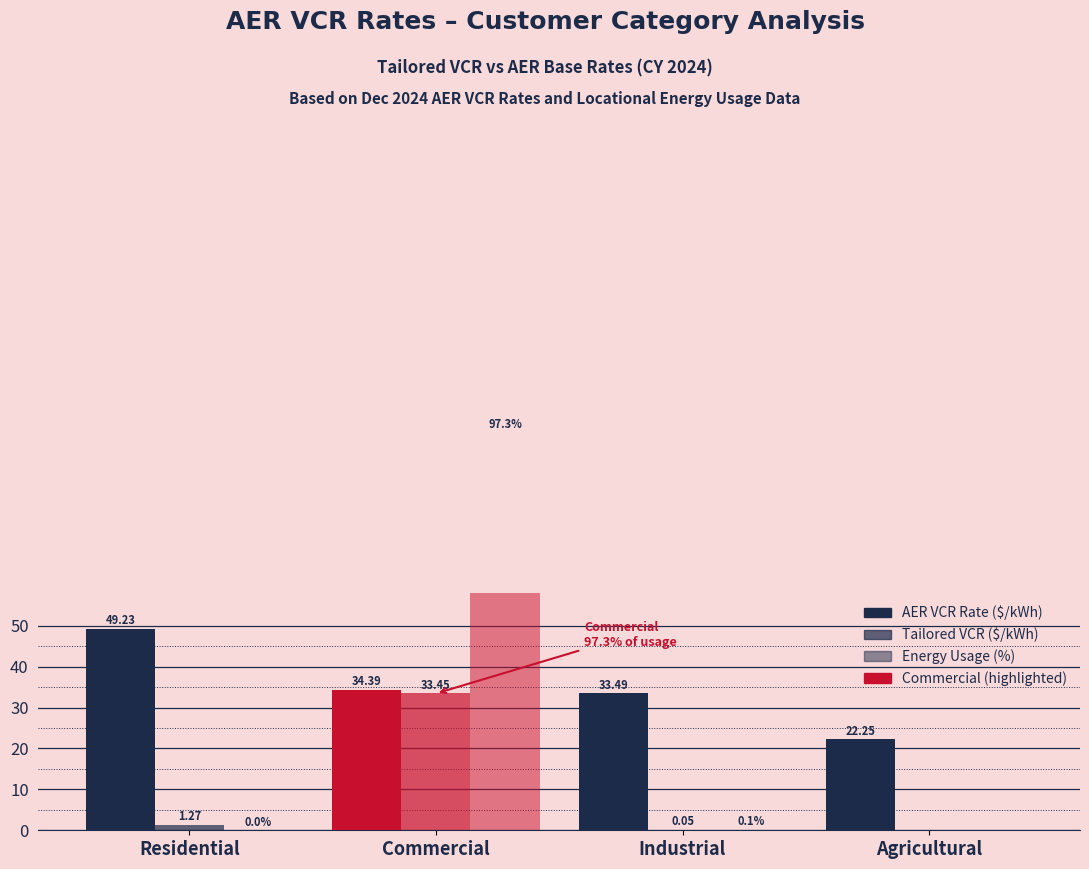

The AER VCR Rate ($/kWh) series shows 13.0 at Residential. True or false?

False